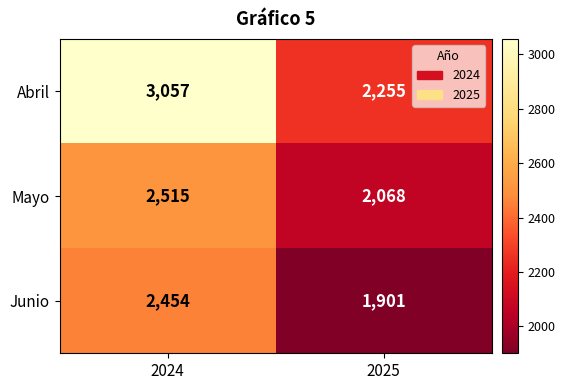

At which category does the chart reach its minimum across all series?

2025